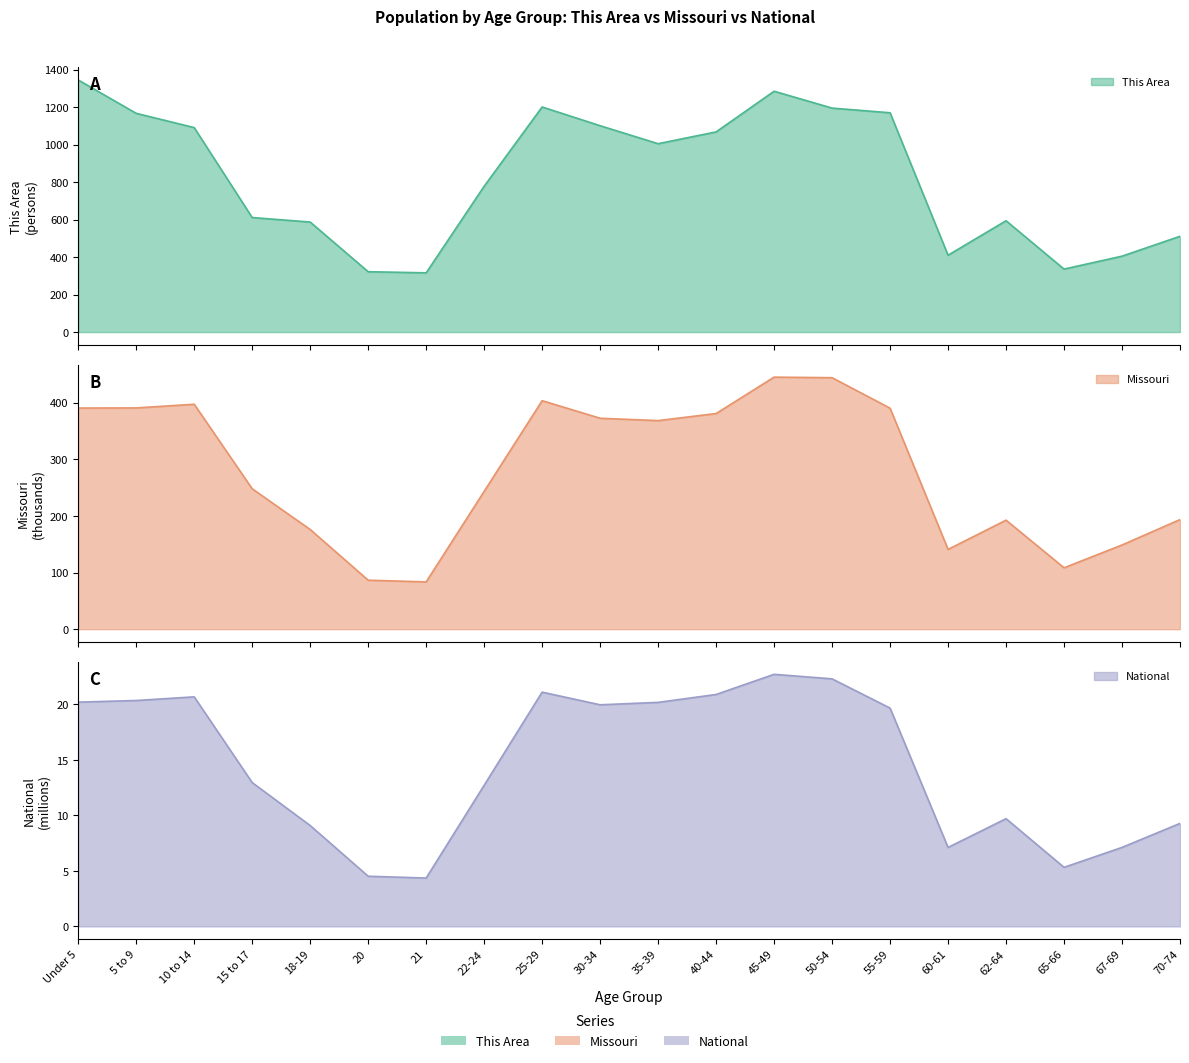

What is the minimum value for This Area?

316.0